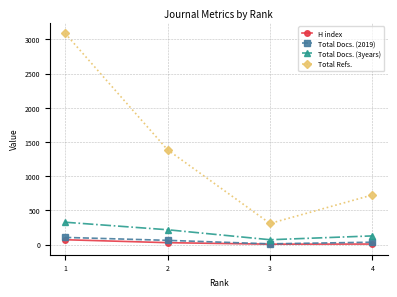

In Total Refs., how many points are lower than both neighbors (excluding endpoints)?

1